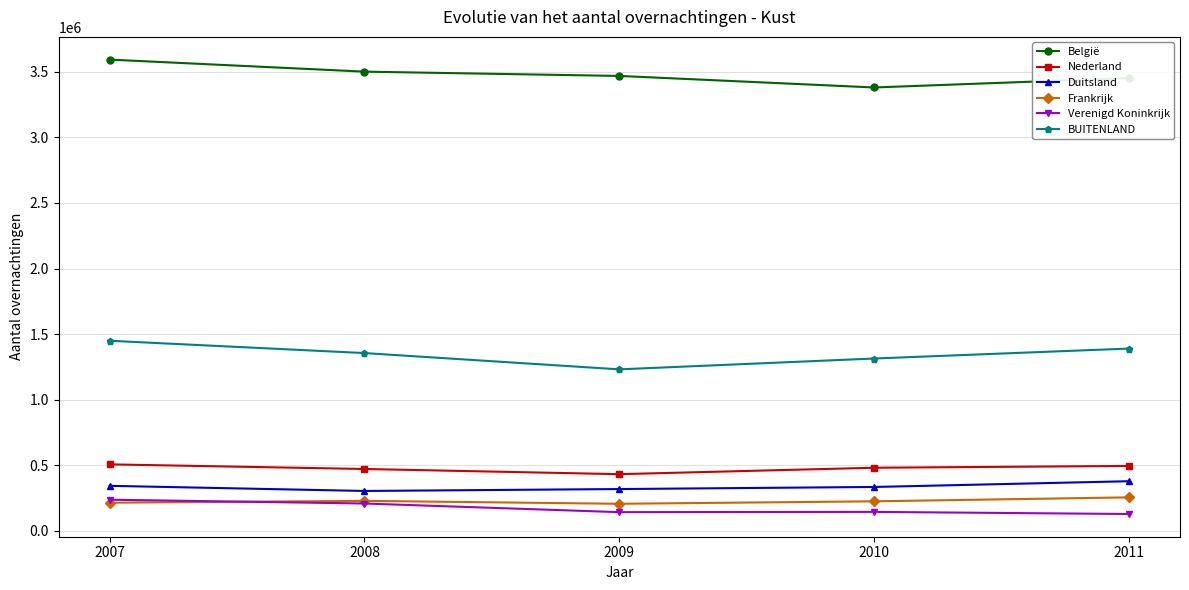

What is the spread (max minus min) of values at 2007?

3381257